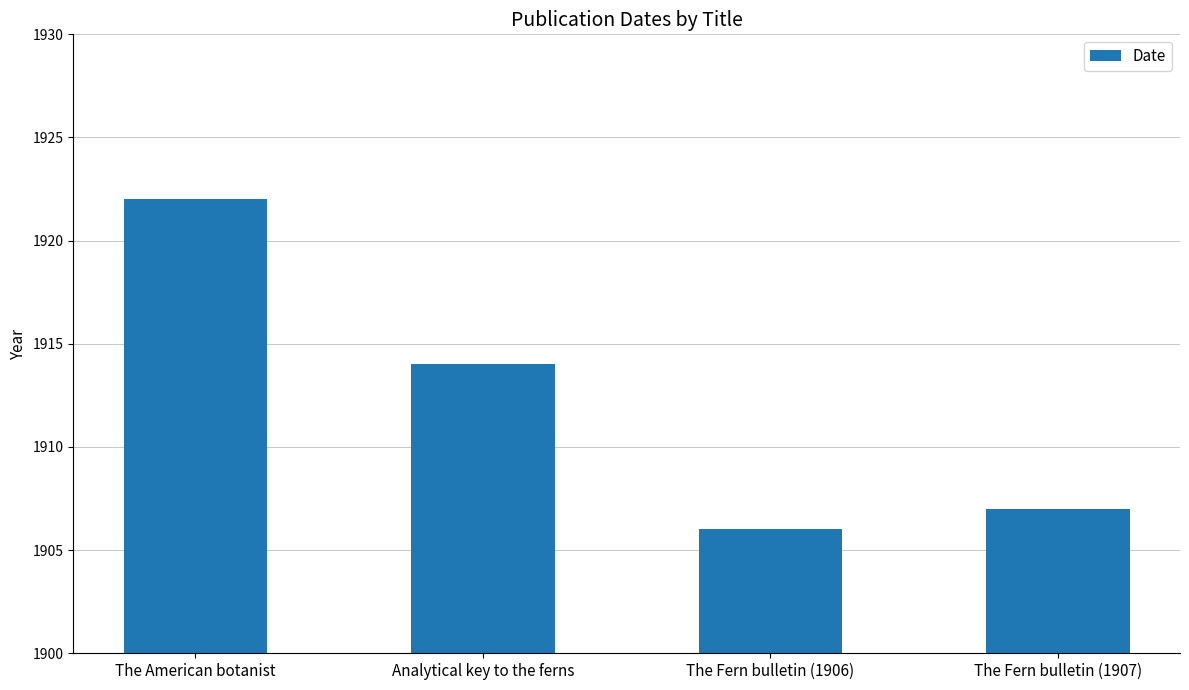

At which label does the data first exceed 1914?

The American botanist